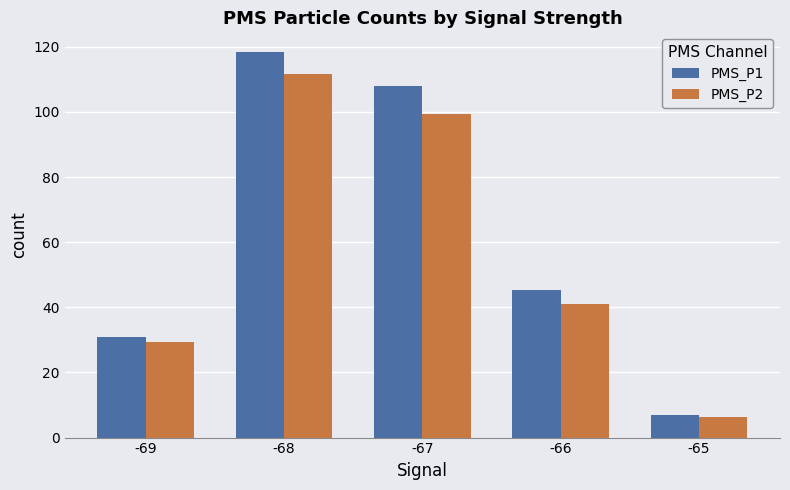

How many series are shown in this chart?

2